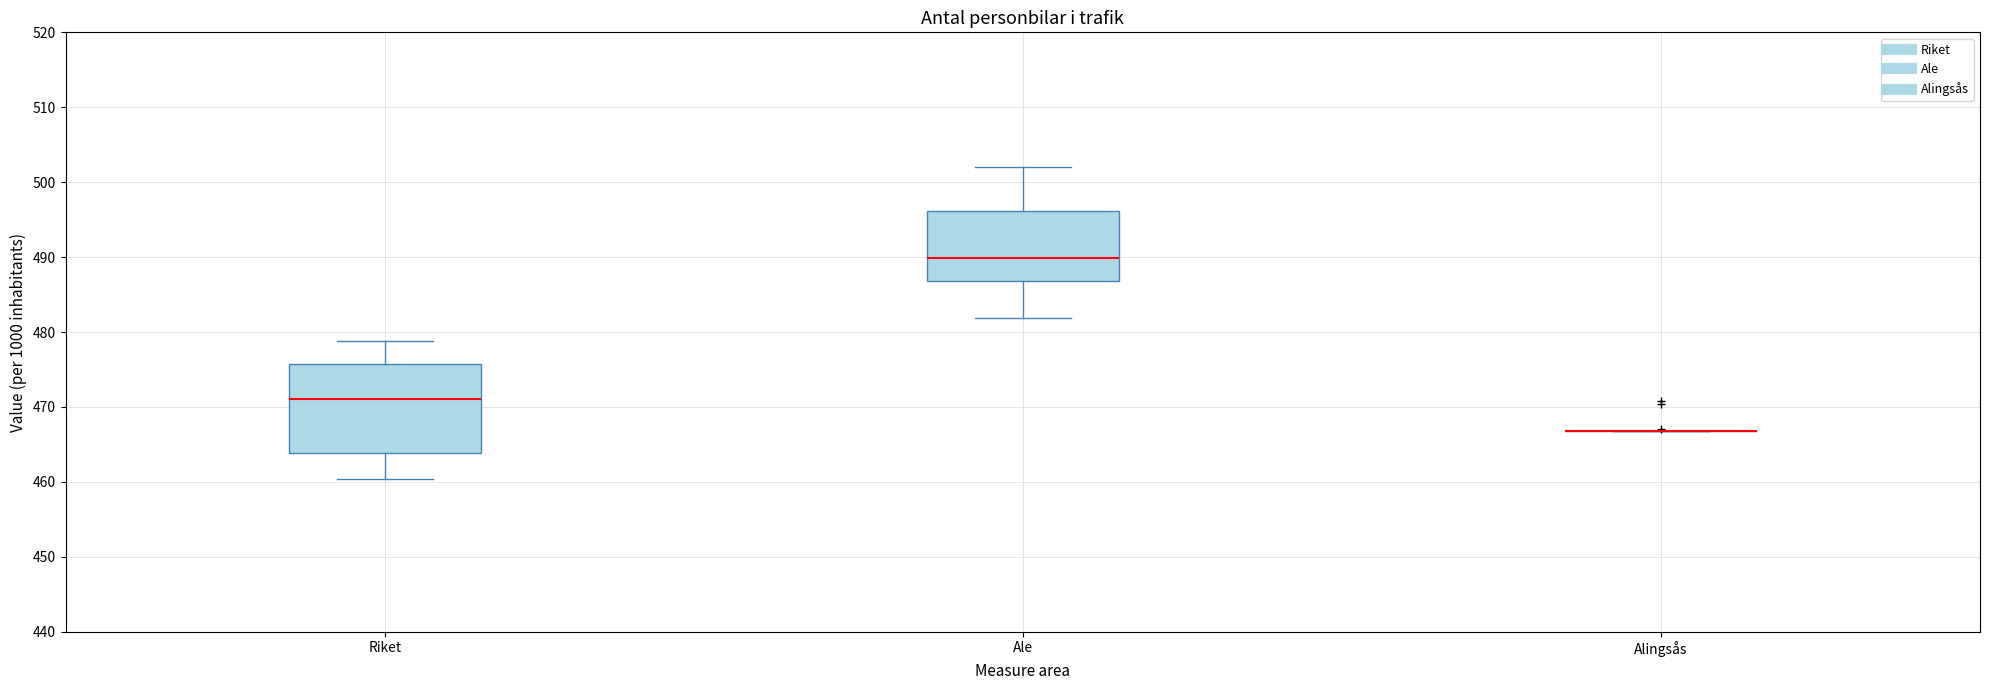

Reading left to right, transcribe this box plot: for each box, give where its median line is, the range the box spans, and where its two whiskers end, as read against the y-axis. The values are not printed on the chart, so give them approximately, as read against the axis.

Riket: median 471, box 464 to 476, whiskers 460 to 479
Ale: median 490, box 487 to 496, whiskers 482 to 502
Alingsås: box collapsed to a line at 467, whiskers 467 to 467